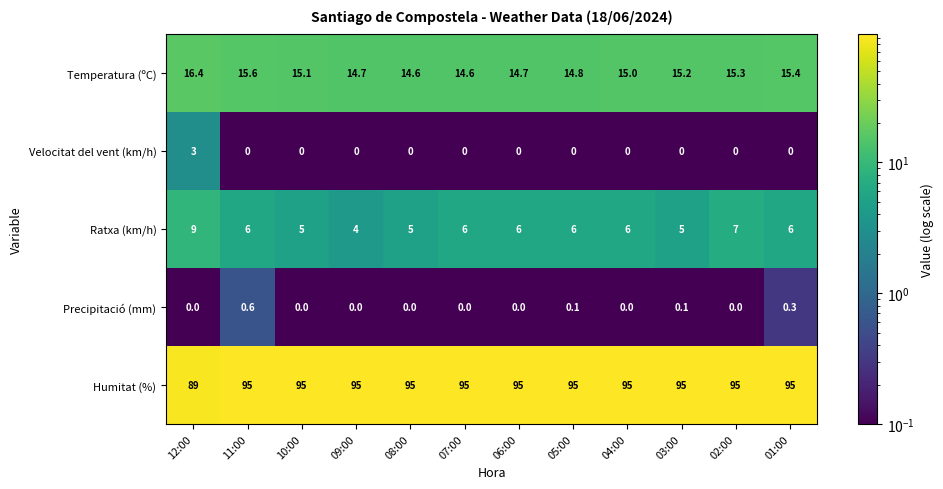

At which category is the sum across all series the highest?

12:00